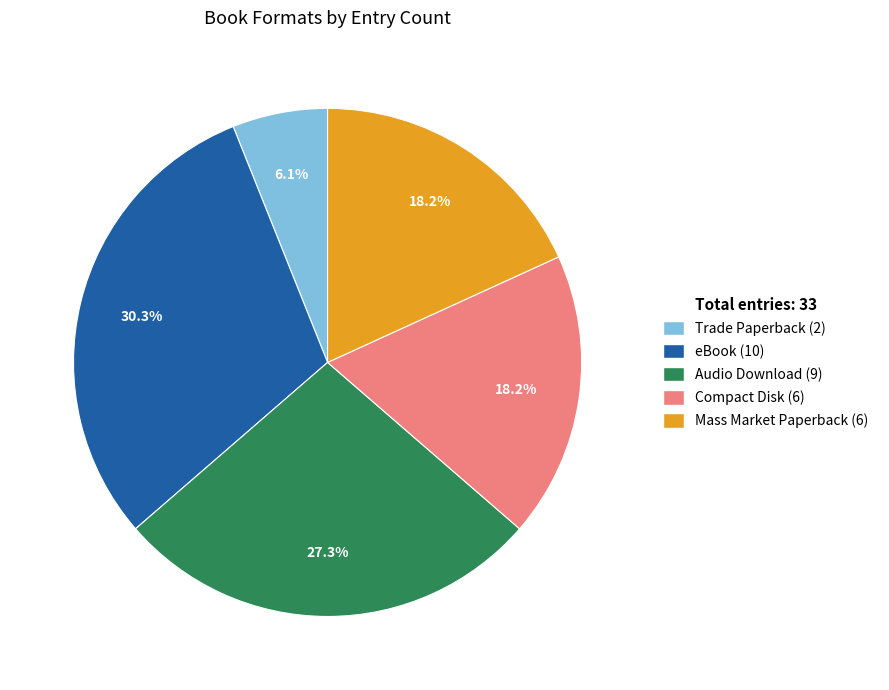

Is there a majority slice in this chart?

No